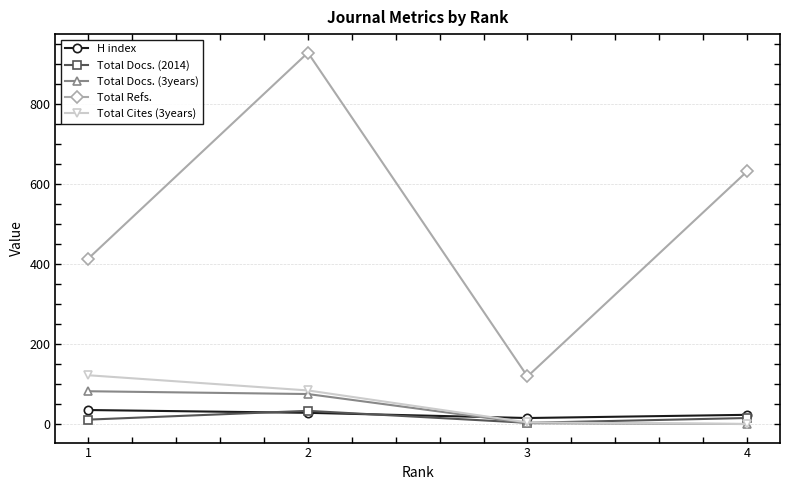

Which series has the largest range (max minus min)?

Total Refs.